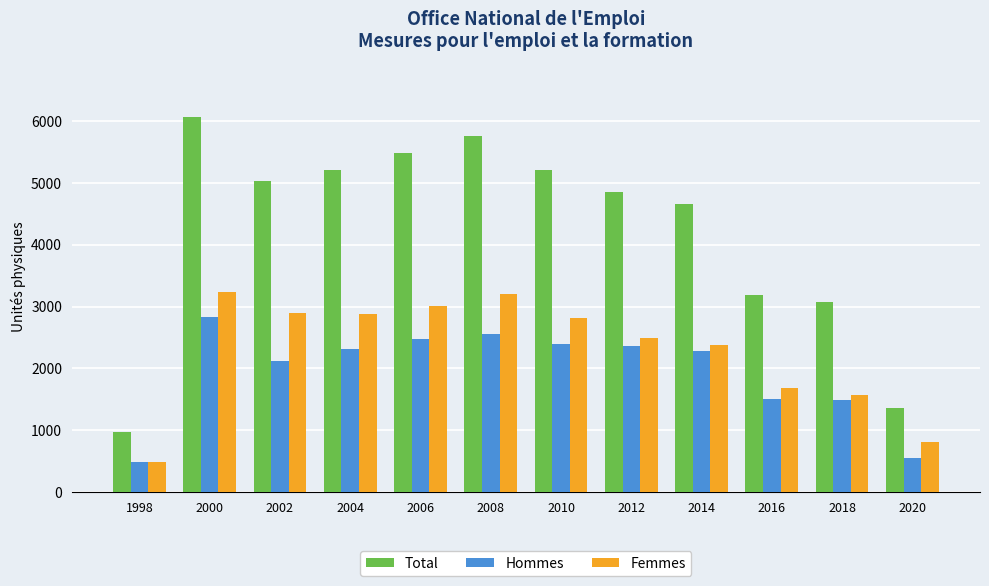

Which series has the widest spread of values?

Total